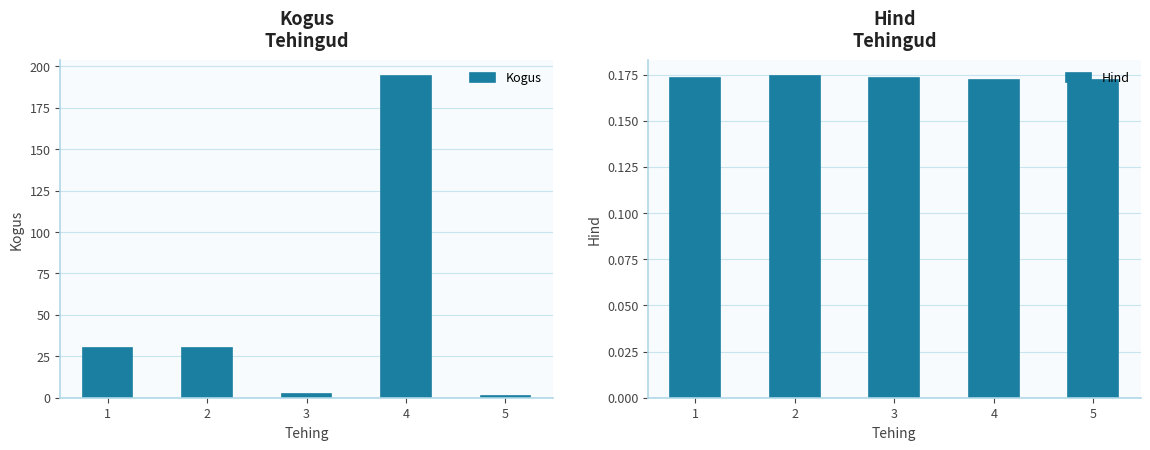

List the series in order of their peak value, highest first.

Kogus, Hind